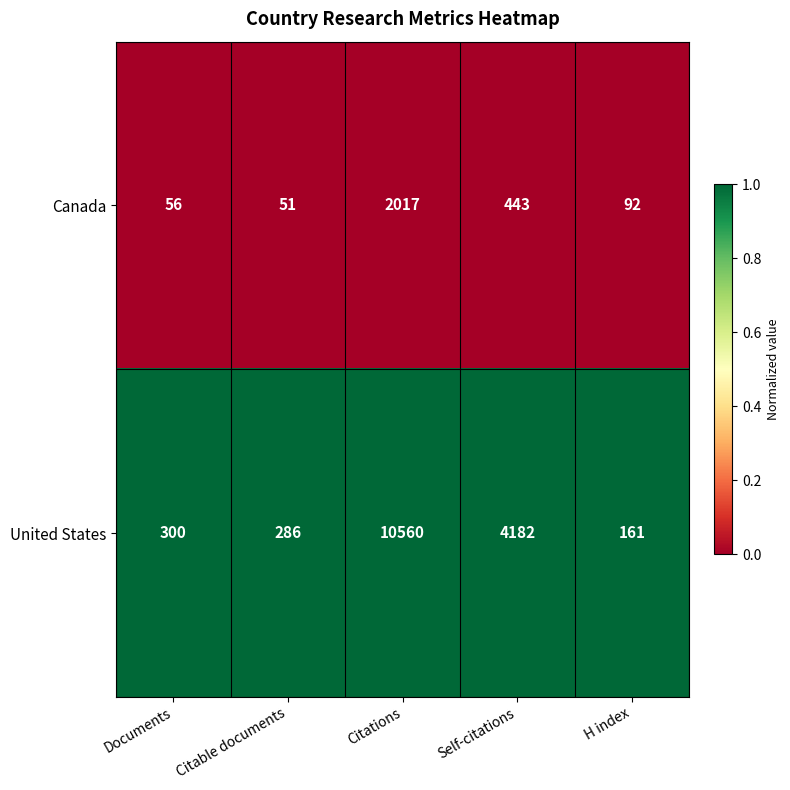

Is it true that United States equals 161 at H index?

True